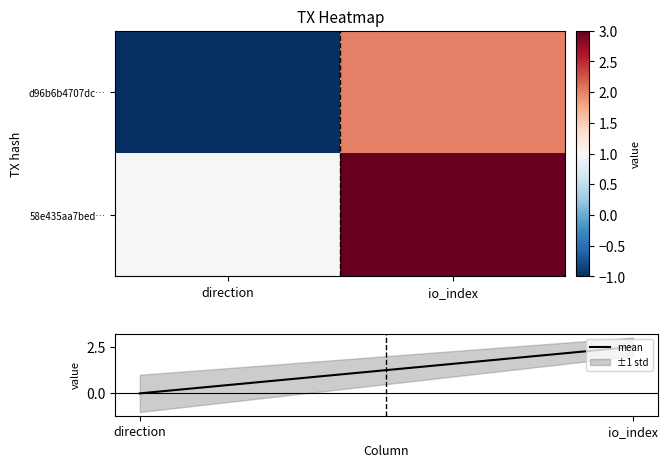

What is the maximum value for d96b6b4707dc…?

2.0